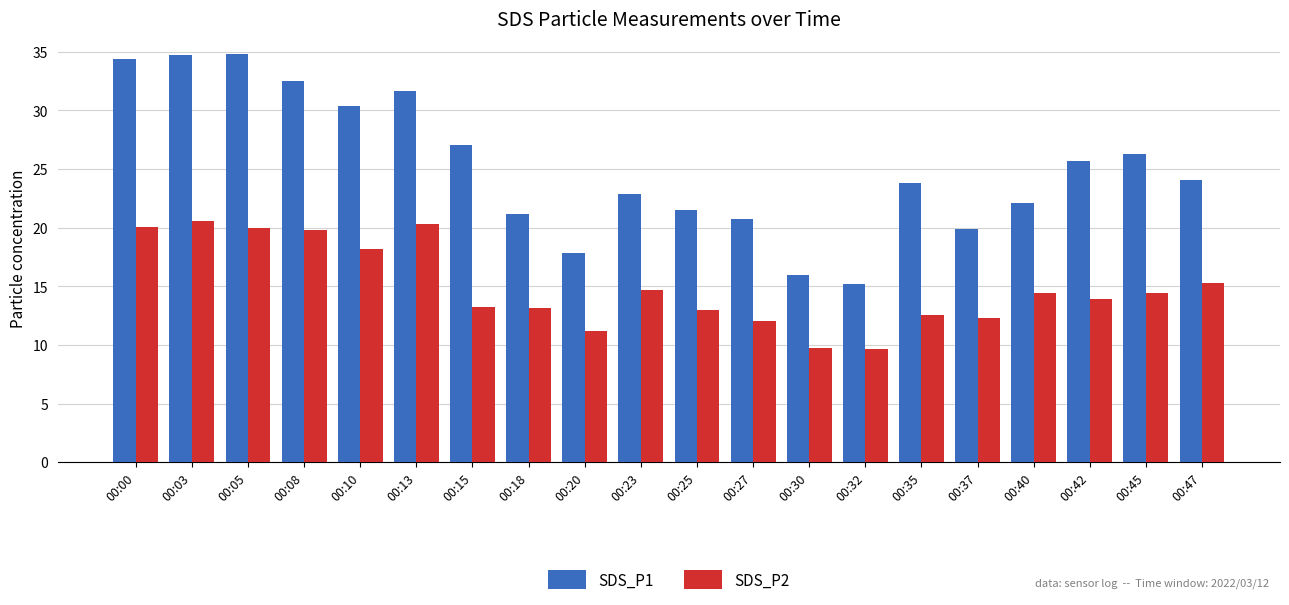

What is the total value across all series at 00:20?

29.0